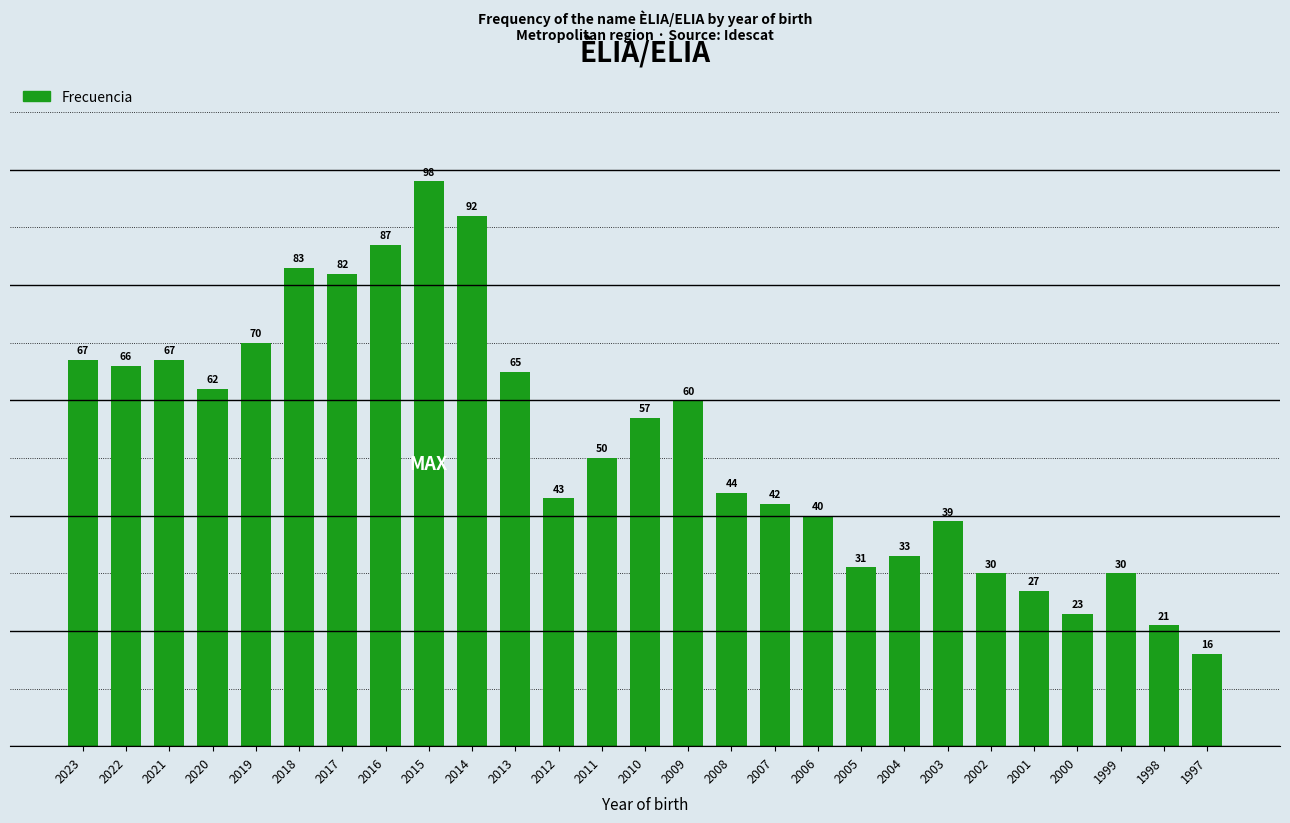

Approximately how many times larger is the value at 2014 compared to 2020?

1.5